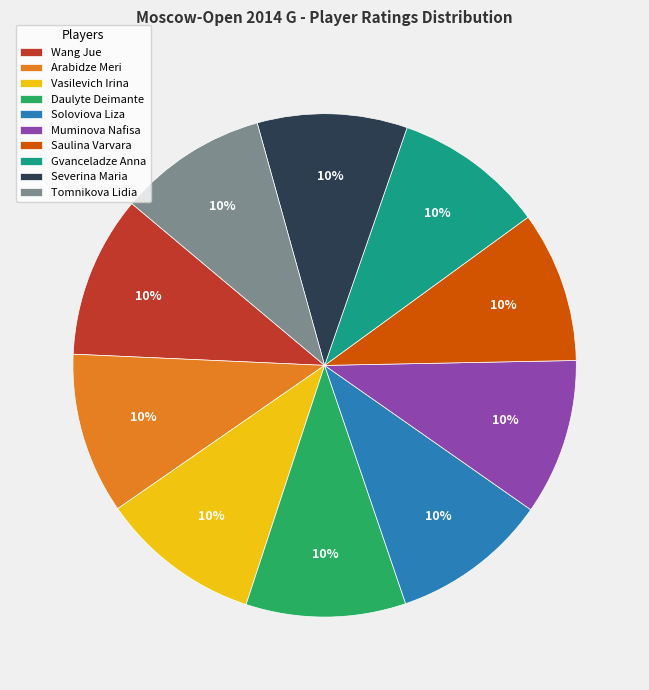

What percentage is the Saulina Varvara slice, to the nearest percent?

10%